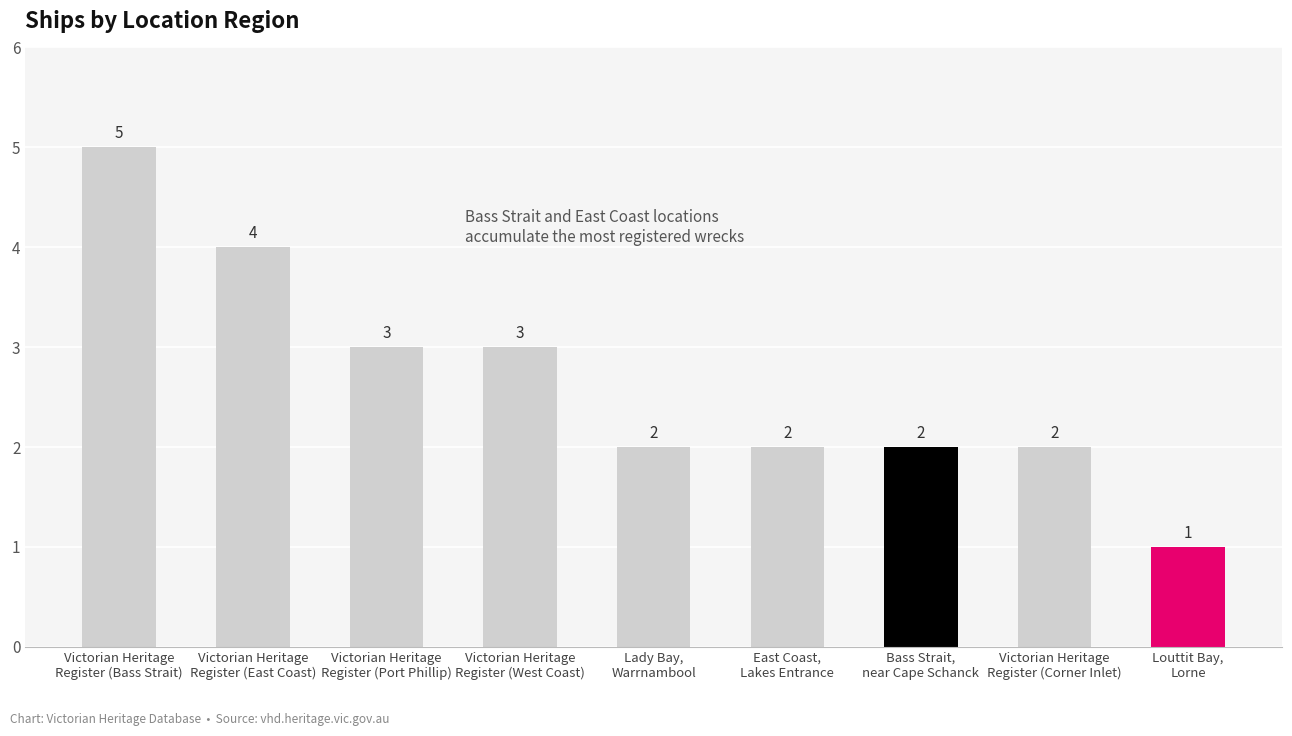

How many bars are there in total?

9